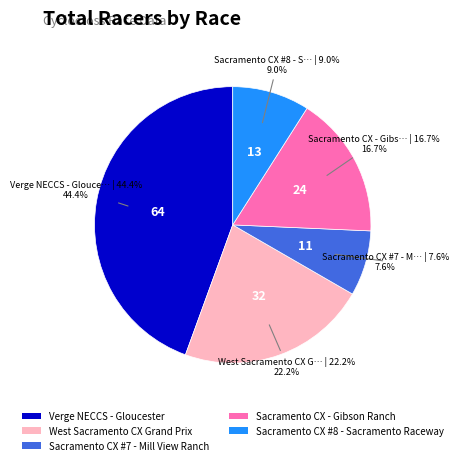

What percentage do Sacramento CX #8 - Sacramento Raceway and Sacramento CX - Gibson Ranch together represent?

25.7%